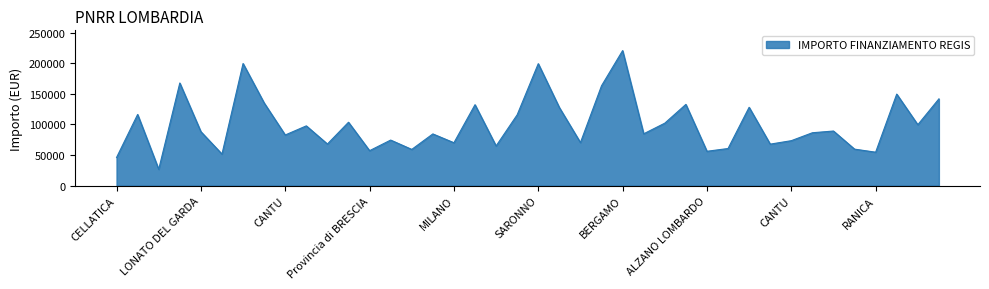

What is the smallest value displayed?

26730.0